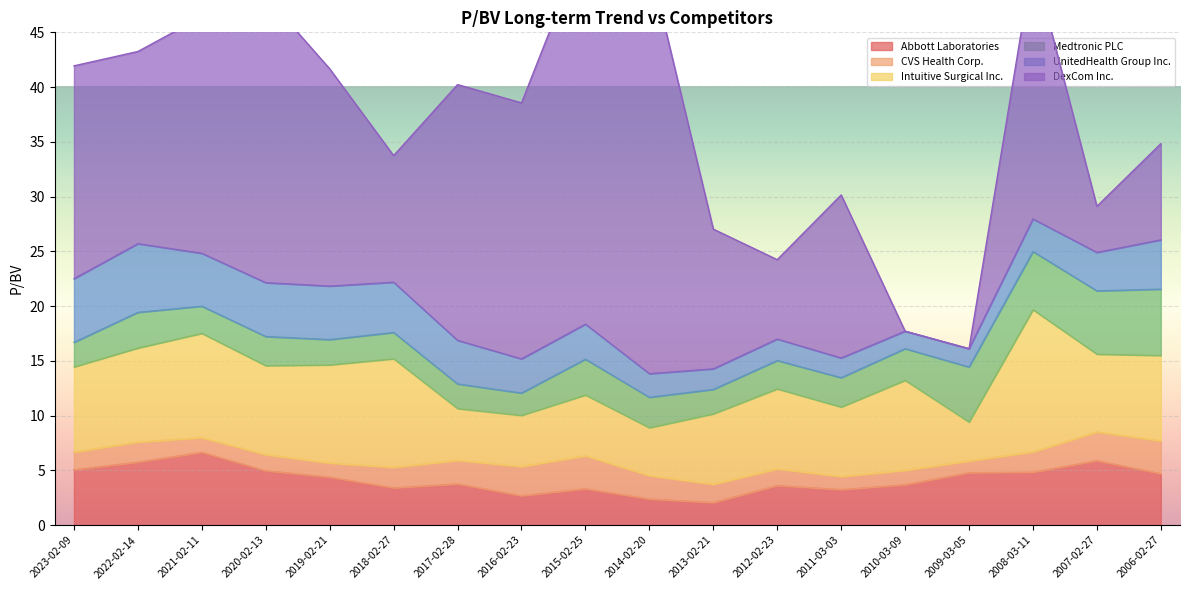

Reading right to left, list all the values displayed in this chart.

Abbott Laboratories: 4.7	5.9	4.8	4.8	3.7	3.2	3.6	2.1	2.4	3.3	2.7	3.8	3.4	4.4	5.0	6.7	5.8	5.1
CVS Health Corp.: 3.0	2.6	1.9	1.1	1.3	1.2	1.5	1.7	2.1	3.0	2.7	2.1	1.9	1.3	1.5	1.3	1.8	1.6
Intuitive Surgical Inc.: 7.8	7.1	13.0	3.5	8.2	6.3	7.3	6.4	4.4	5.5	4.7	4.7	9.9	9.0	8.1	9.5	8.6	7.8
Medtronic PLC: 6.1	5.8	5.3	5.0	2.9	2.7	2.6	2.2	2.8	3.3	2.0	2.2	2.4	2.3	2.7	2.5	3.3	2.2
UnitedHealth Group Inc.: 4.5	3.5	3.0	1.7	1.6	1.8	2.0	1.9	2.2	3.2	3.1	4.0	4.6	4.9	4.9	4.8	6.3	5.8
DexCom Inc.: 8.8	4.2	23.6	0.0	0.0	14.9	7.2	12.8	37.6	35.0	23.4	23.4	11.6	19.8	26.2	21.6	17.6	19.4